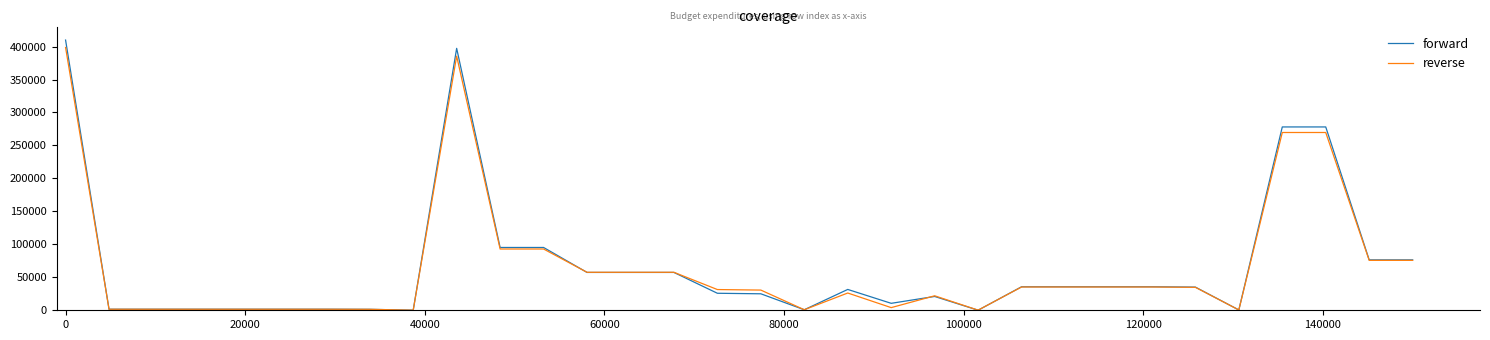

What is the maximum value shown in the chart?

409866.5